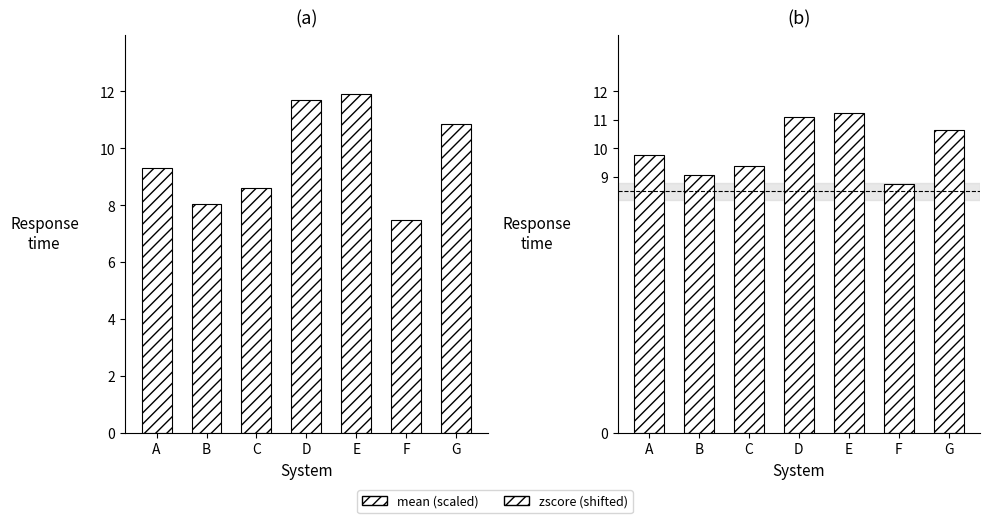

The value of mean at G is 2.6. True or false?

False